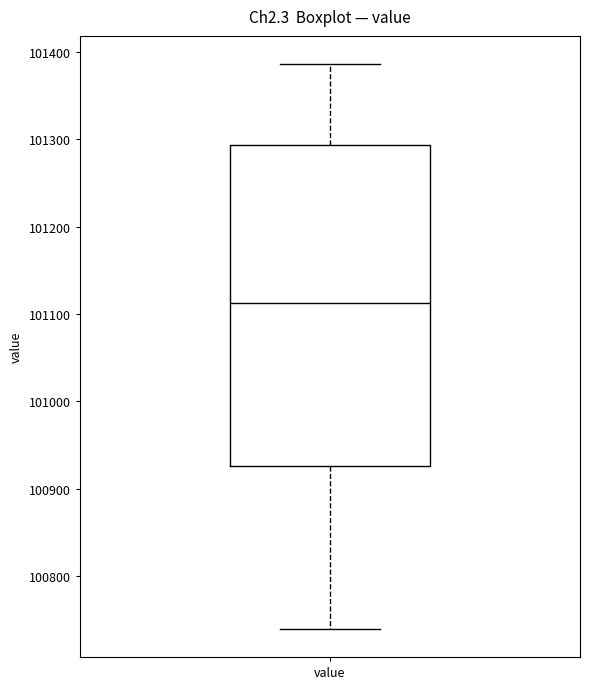

Where is the lower edge of the box for value on the y-axis? The values are not printed on the chart, so give them approximately, as read against the axis.

100930